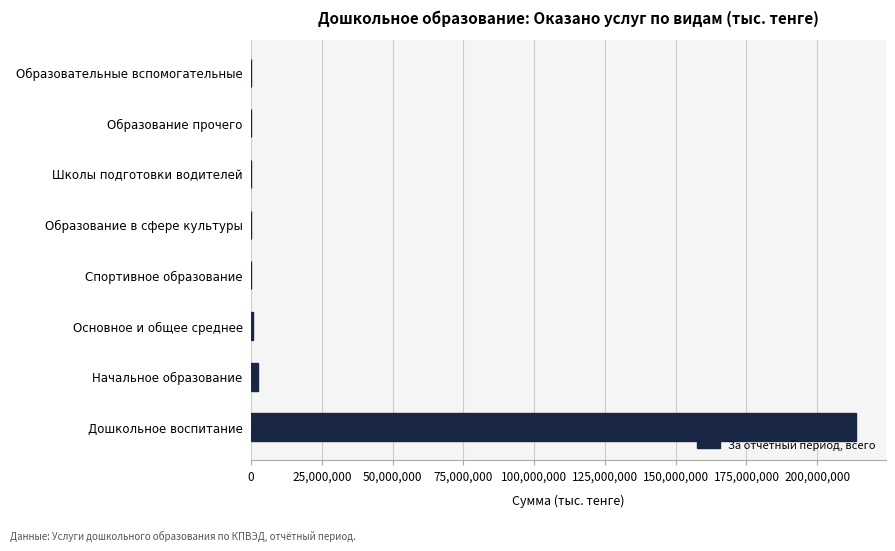

The chart shows a value of 140552987 at Дошкольное воспитание. True or false?

False